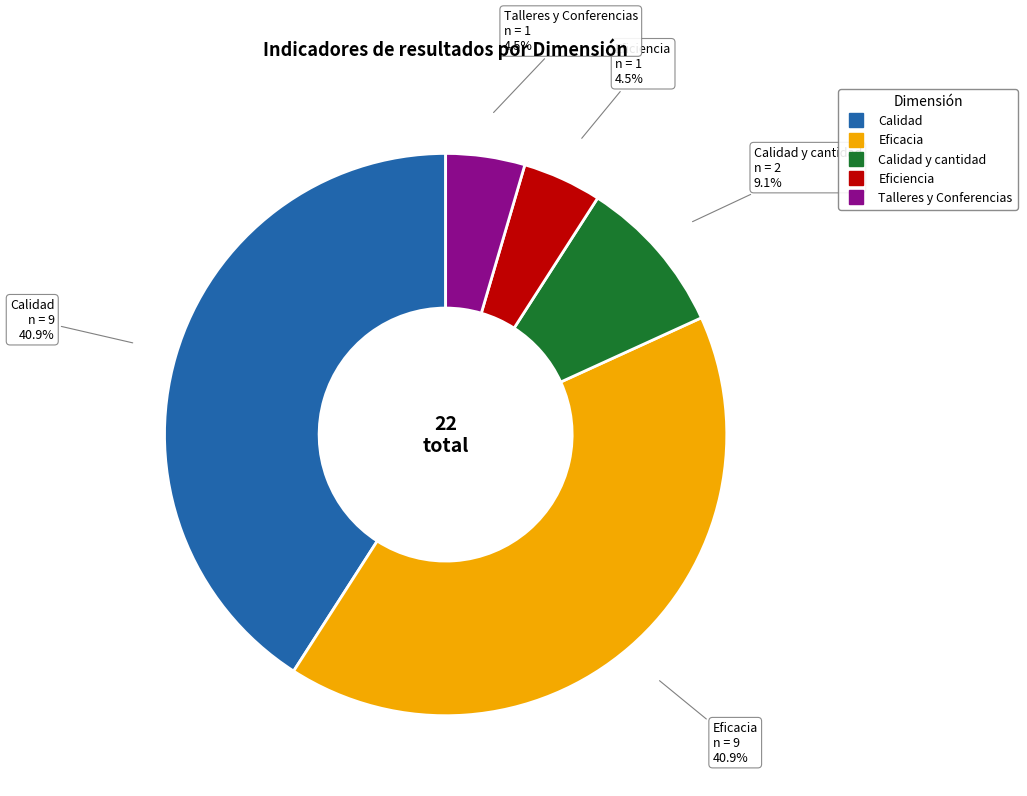

To the nearest percent, what is the average slice percentage?

20%